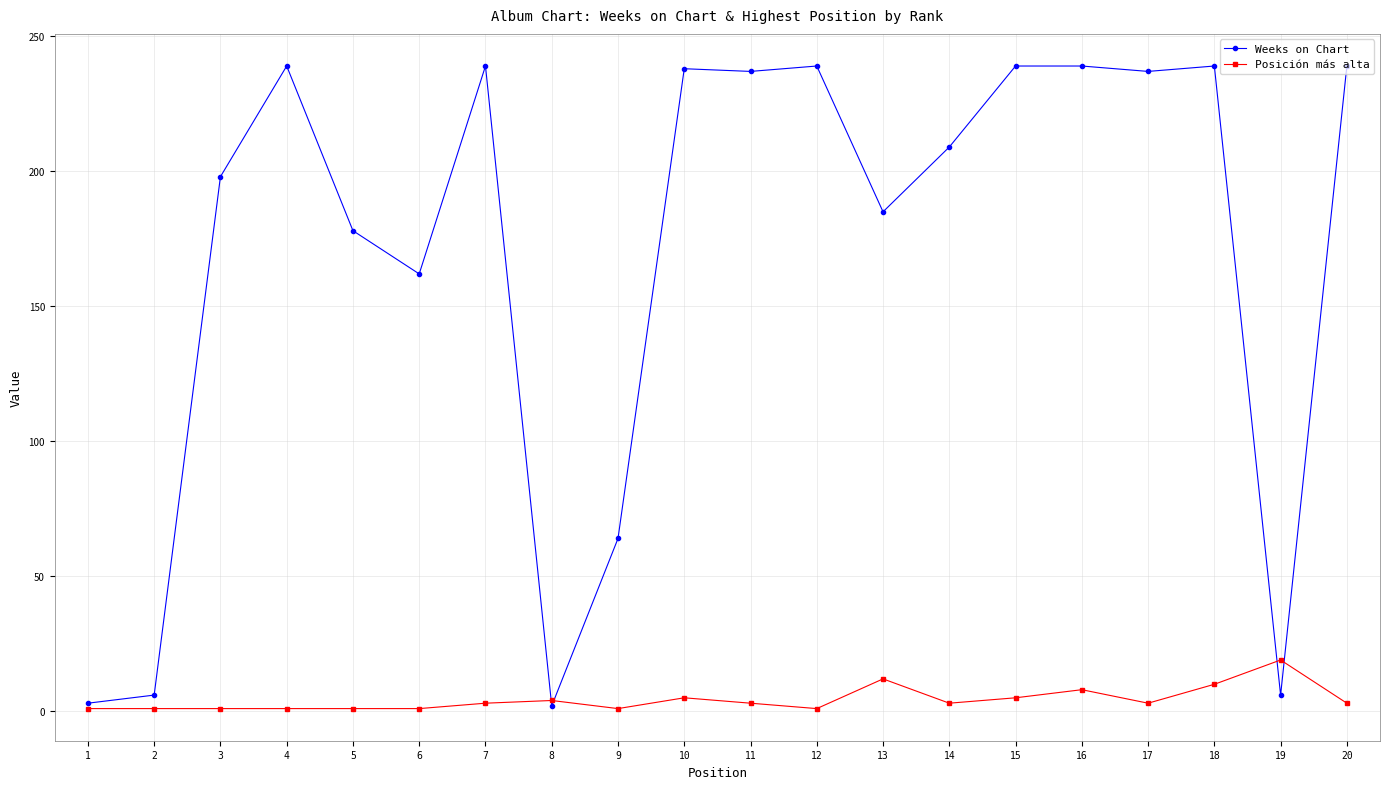

Is the value of Weeks on Chart at 18 greater than the value of Posición más alta at 7?

Yes